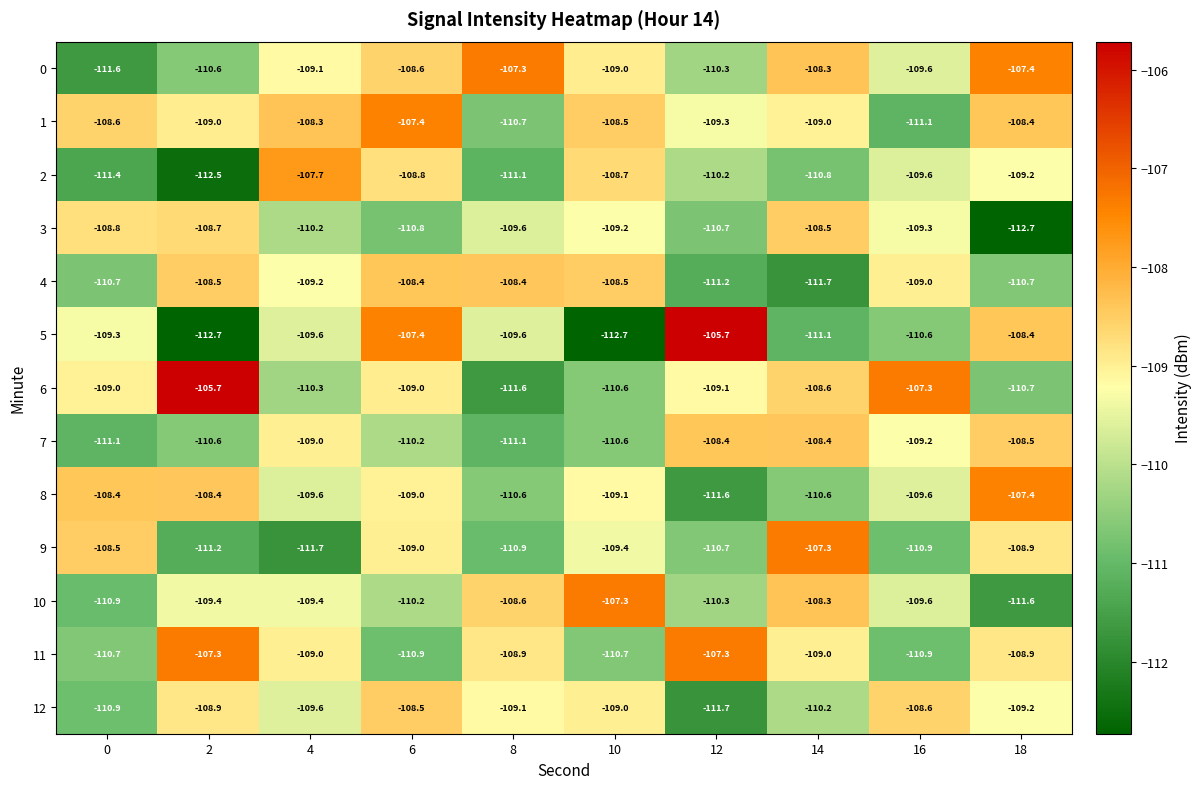

The value of 2 at 18 is -109.2. True or false?

True